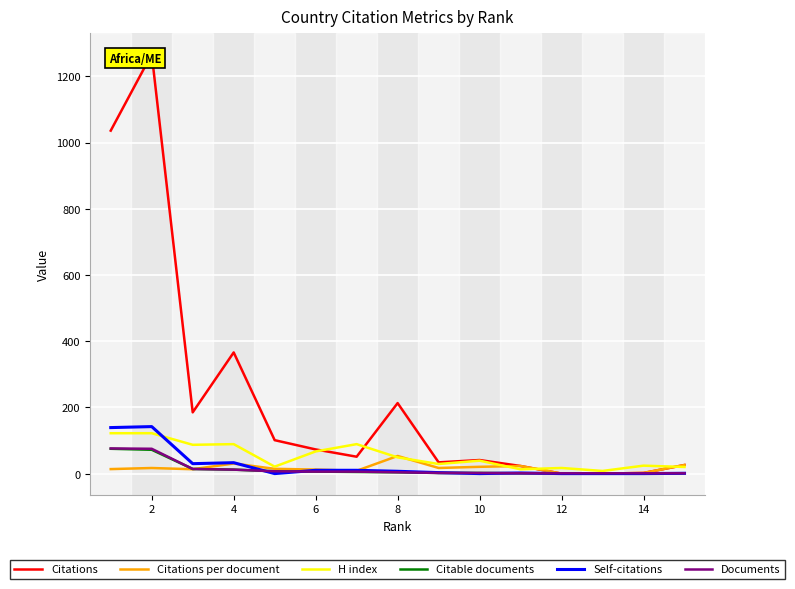

The value of Self-citations at 12 is -96.7. True or false?

False